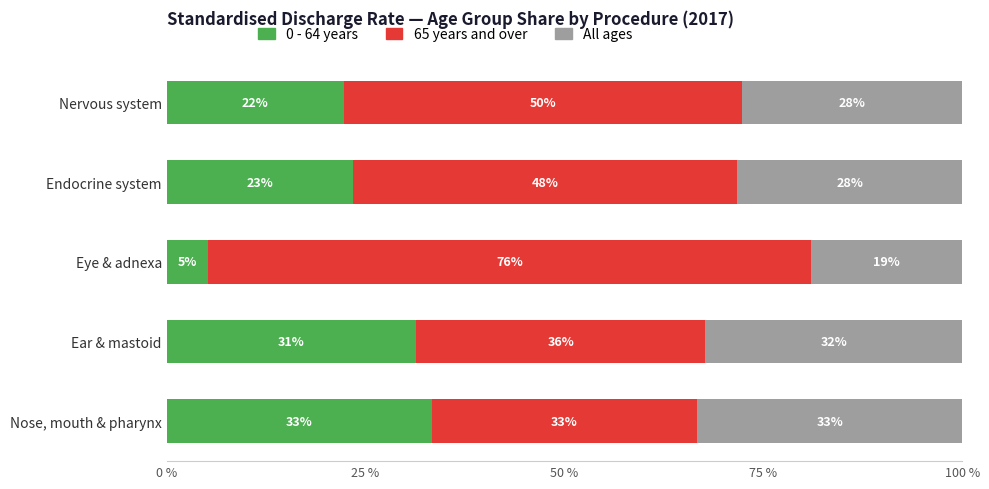

What are all the series names shown in the legend?

0 - 64 years, 65 years and over, All ages